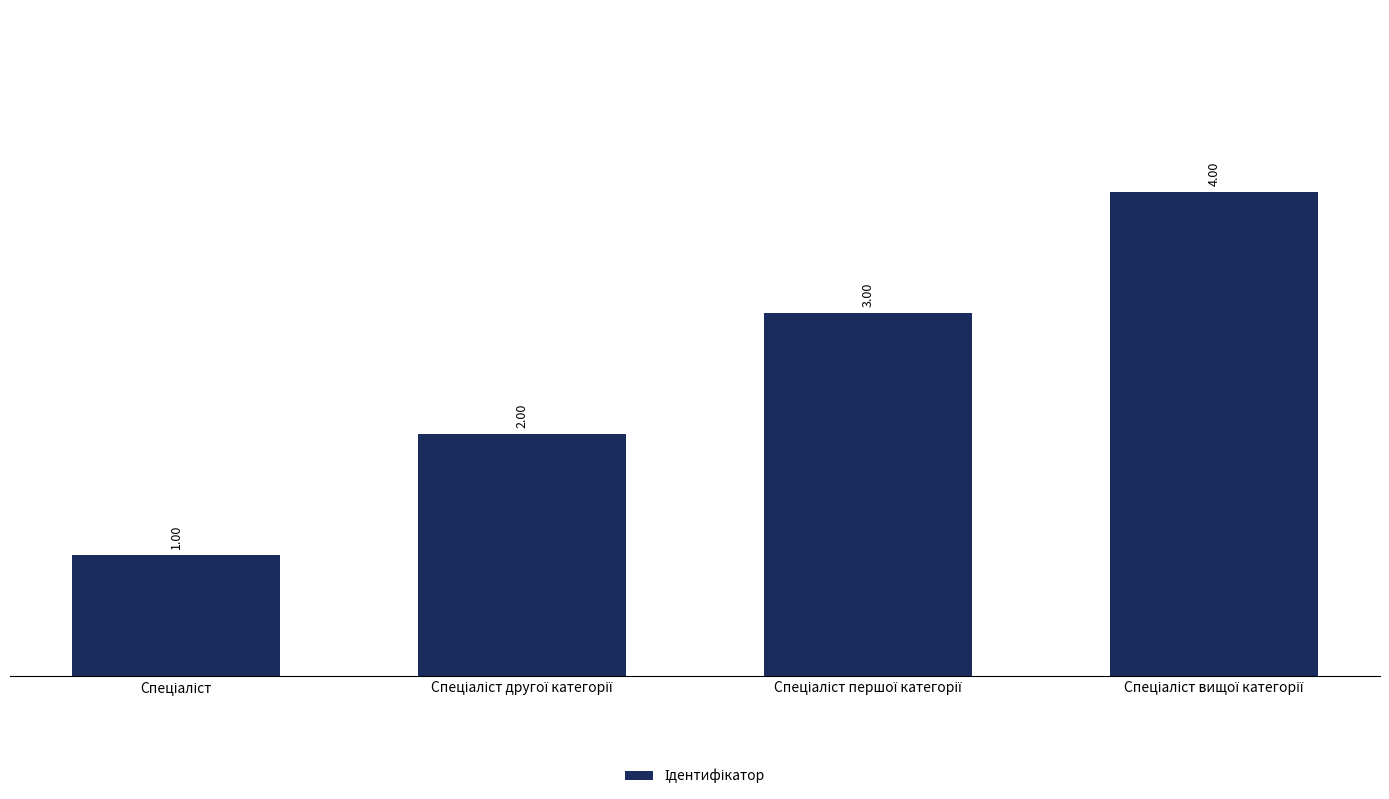

What is the sum of all values?

10